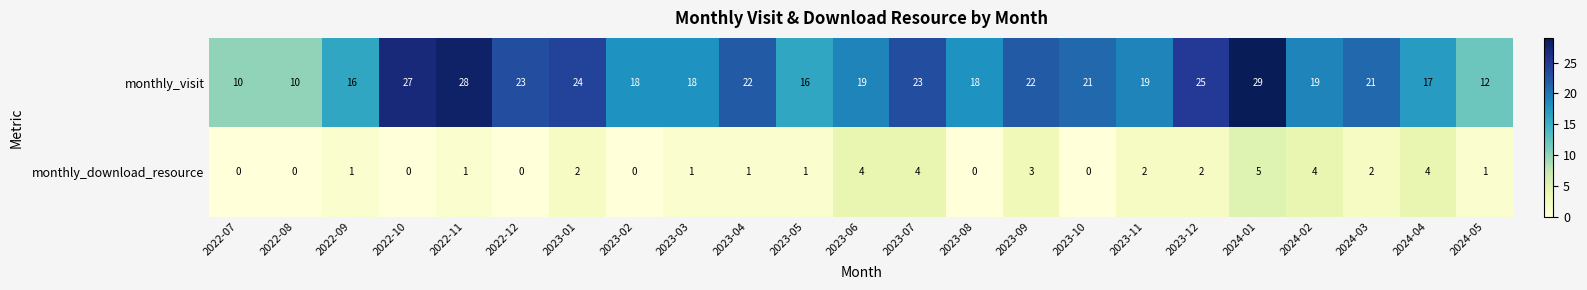

The value of monthly_download_resource at 2023-04 is 1. True or false?

True